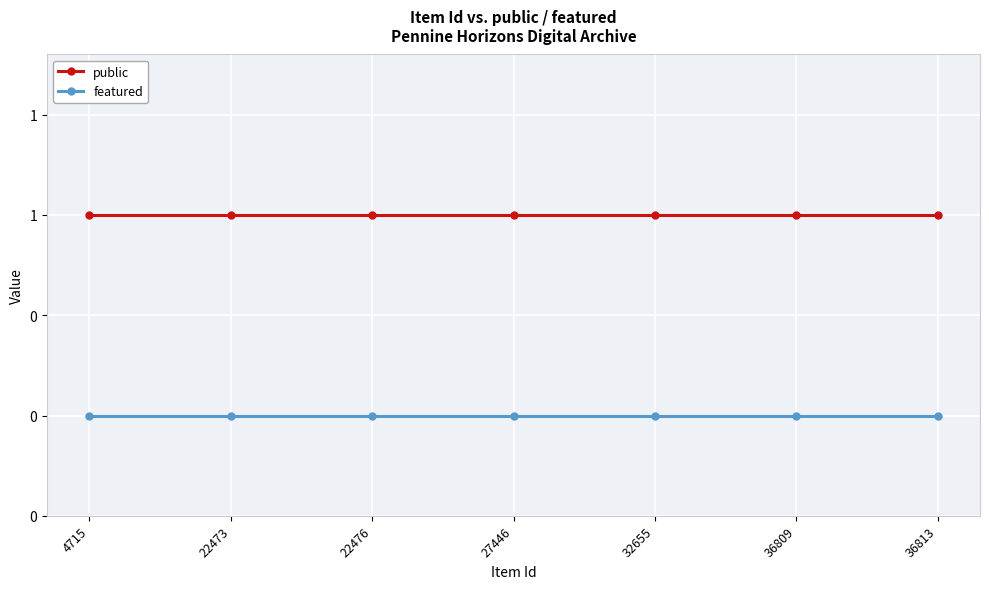

At 32655, list the series in order from smallest to largest.

featured, public